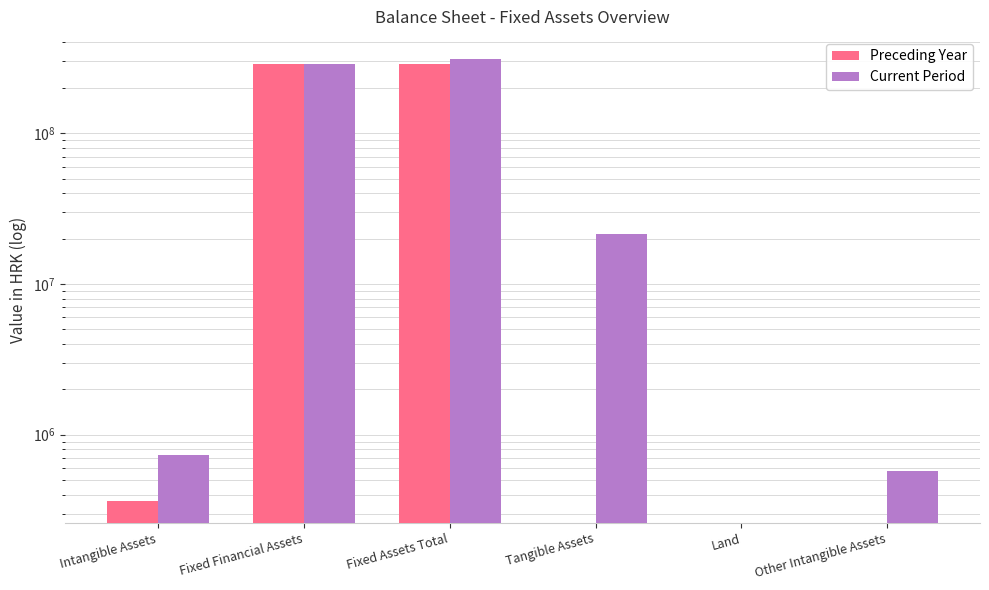

What position from the right is Fixed Assets Total?

4